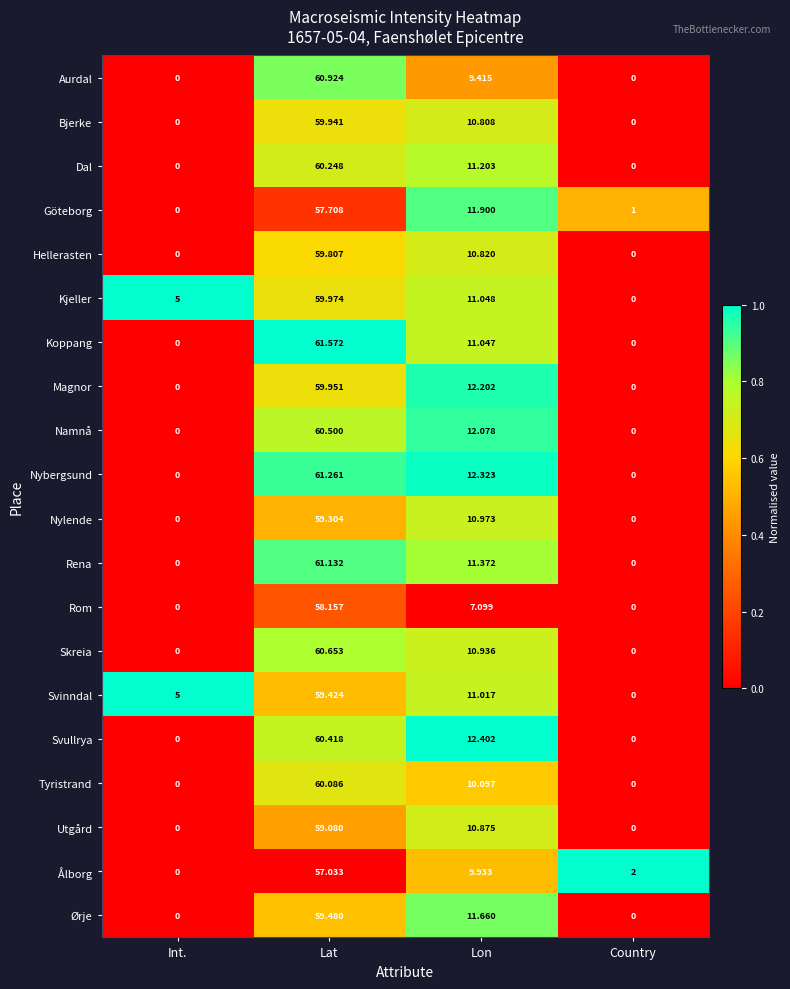

How many values in Hellerasten are above zero?

2